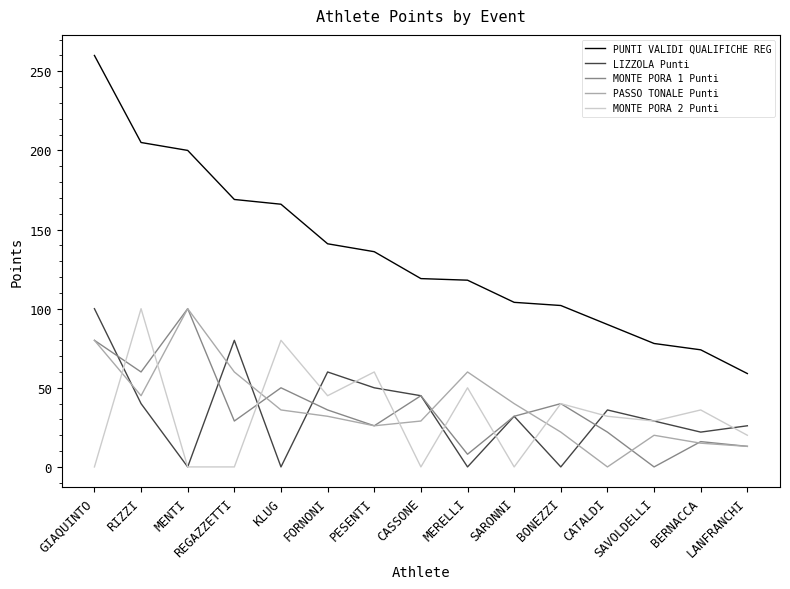

Is the value of LIZZOLA Punti at GIAQUINTO greater than the value of PASSO TONALE Punti at CATALDI?

Yes